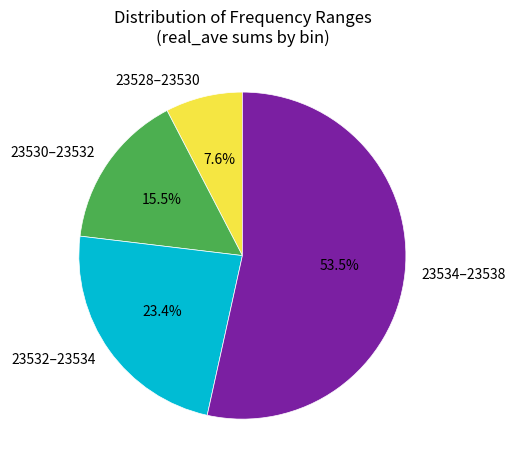

Which slice represents more than half of the pie?

23534–23538